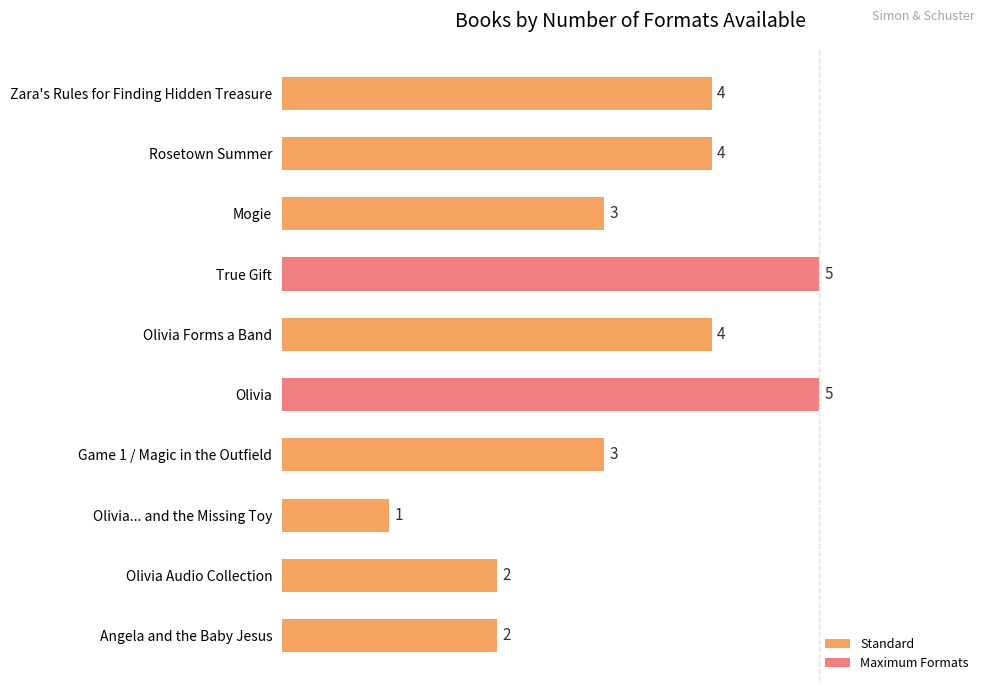

What is the maximum value shown in the chart?

5